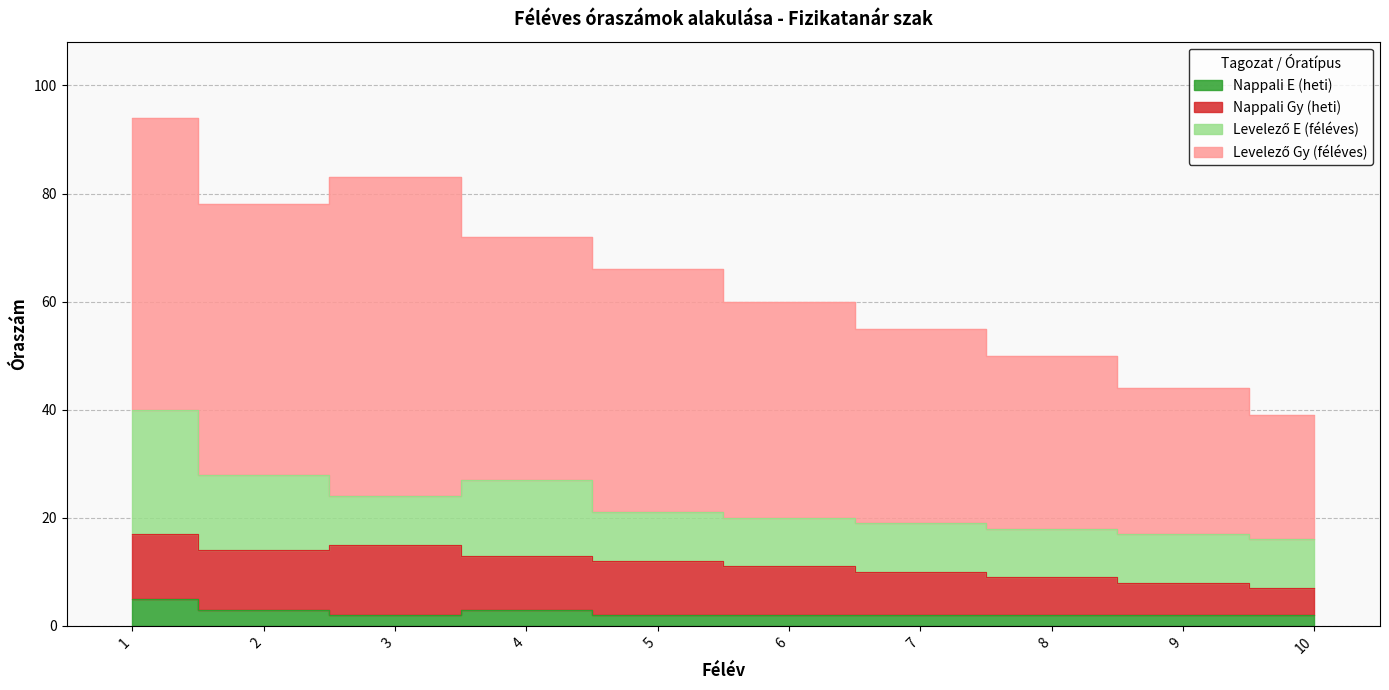

Count the Nappali Gy (heti) values in the range 7 to 11.

6